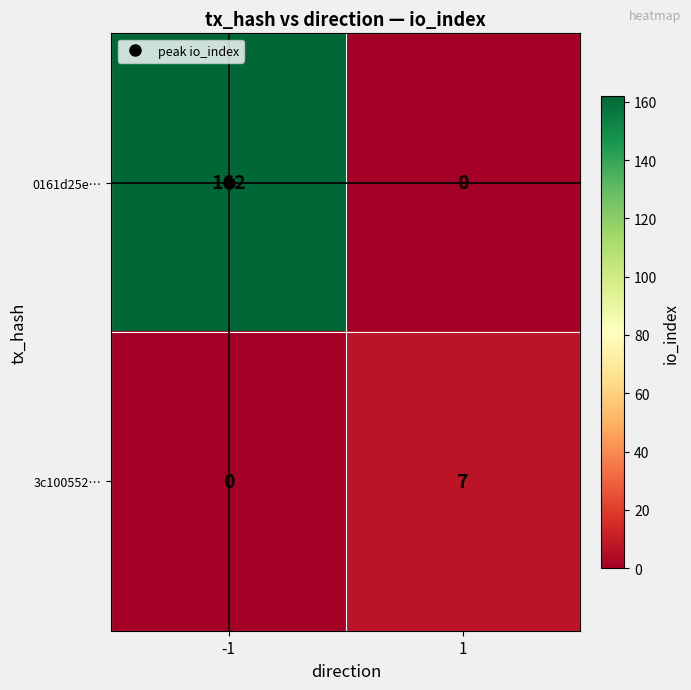

What is the total value across all series at 1?

7